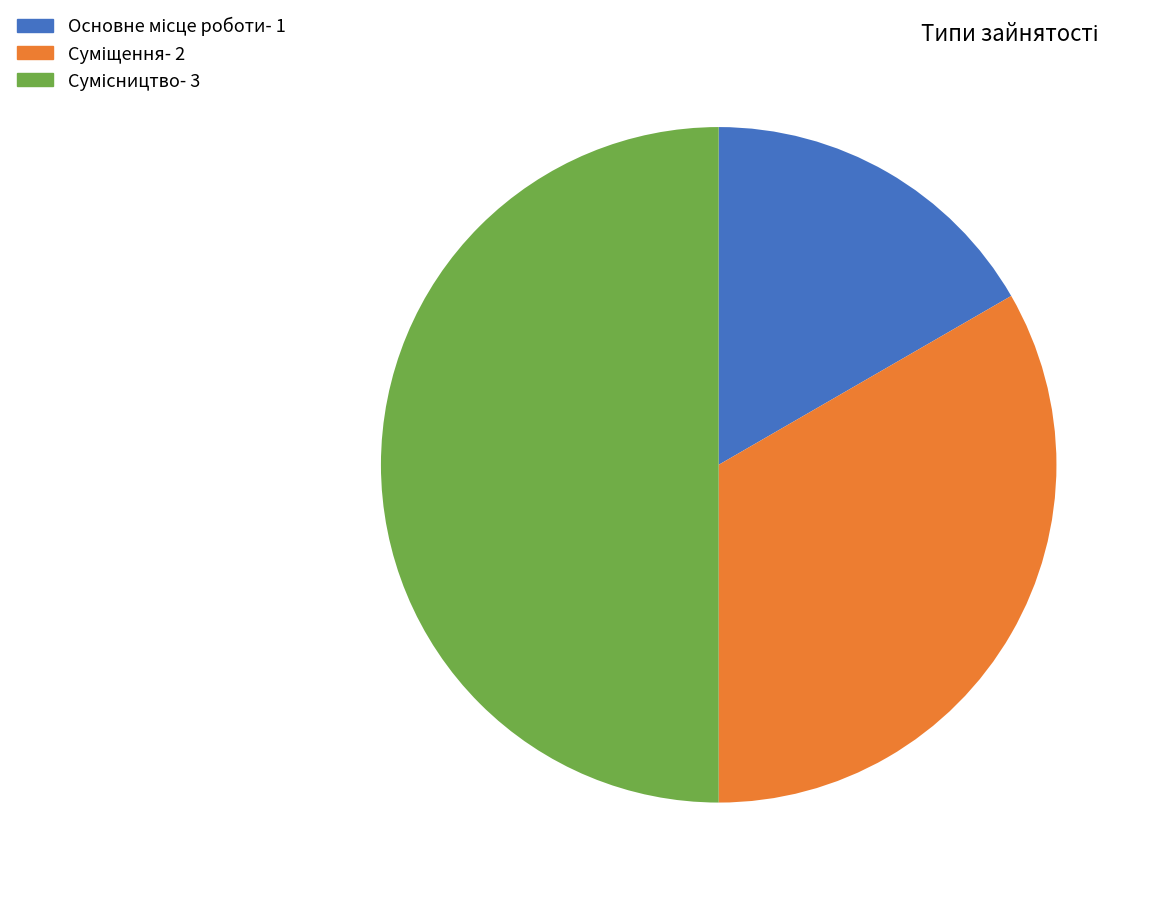

Rank the categories by value from highest to lowest.

Сумісництво, Суміщення, Основне місце роботи